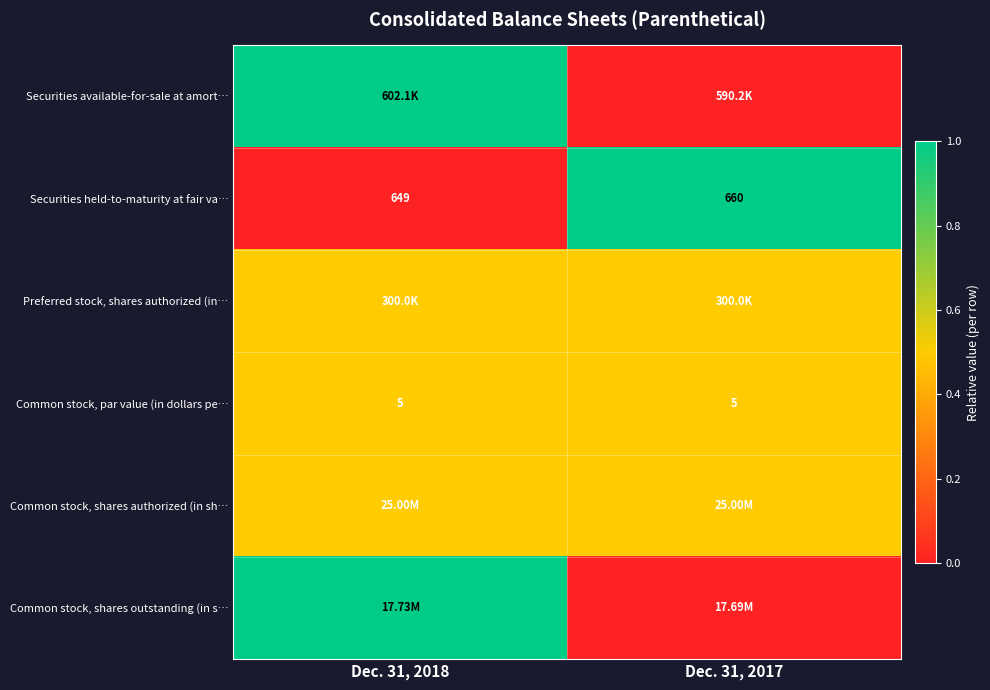

How many categories are shown in the chart?

2